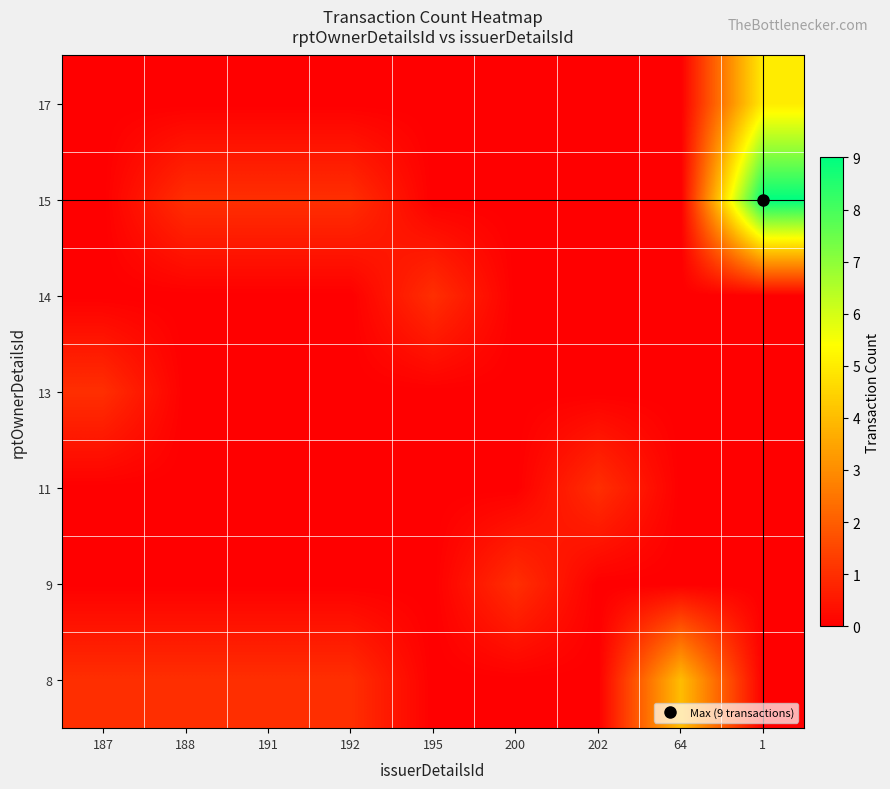

Reading left to right, what are all the values shown in this chart?

8: 187=1	188=1	191=1	192=1	195=0	200=0	202=0	64=4	1=0
9: 187=0	188=0	191=0	192=0	195=0	200=1	202=0	64=0	1=0
11: 187=0	188=0	191=0	192=0	195=0	200=0	202=1	64=0	1=0
13: 187=1	188=0	191=0	192=0	195=0	200=0	202=0	64=0	1=0
14: 187=0	188=0	191=0	192=0	195=1	200=0	202=0	64=0	1=0
15: 187=0	188=1	191=1	192=1	195=0	200=0	202=0	64=0	1=9
17: 187=0	188=0	191=0	192=0	195=0	200=0	202=0	64=0	1=5